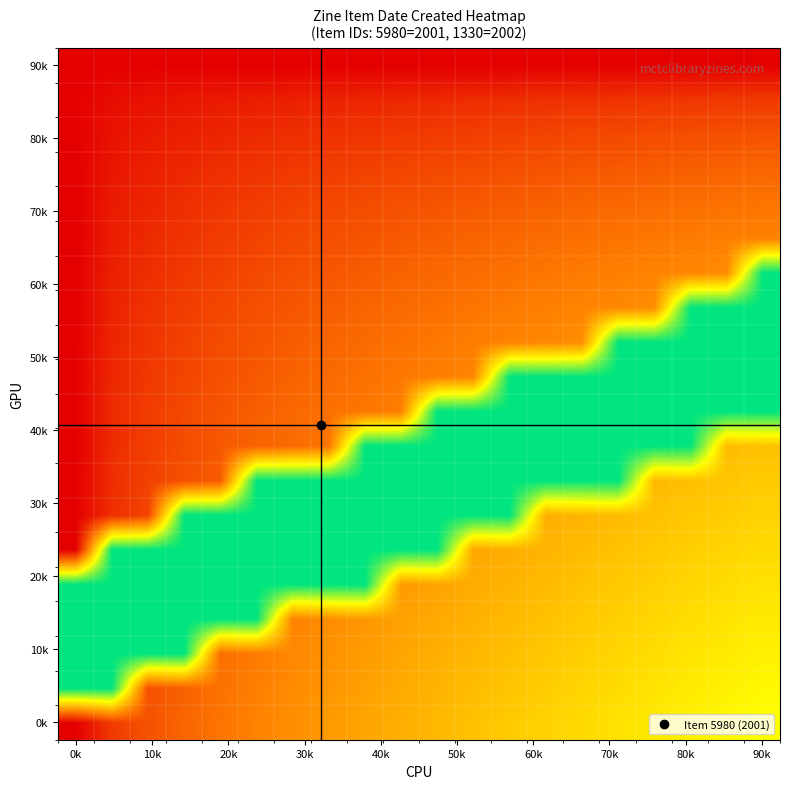

Which category has the highest value across all series?

0k